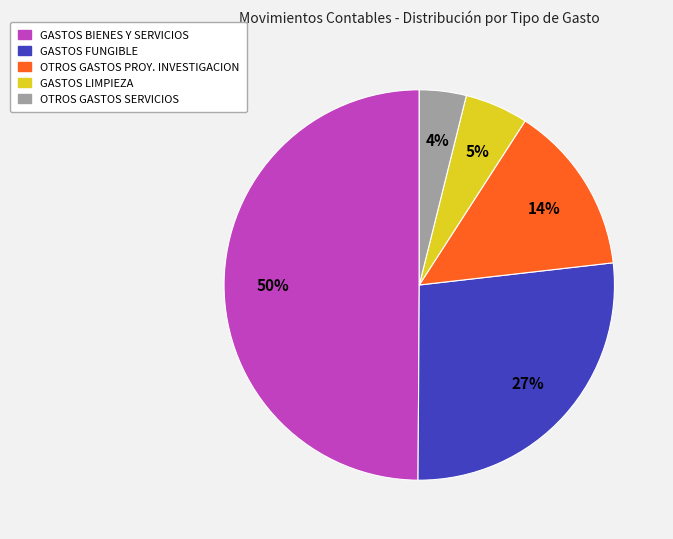

Is it true that GASTOS FUNGIBLE is 12% of the pie?

False